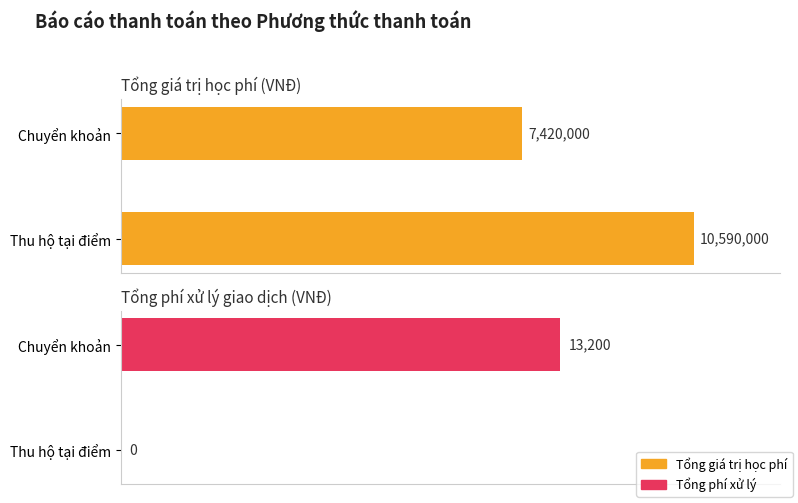

Which series has the largest range (max minus min)?

Tổng giá trị học phí